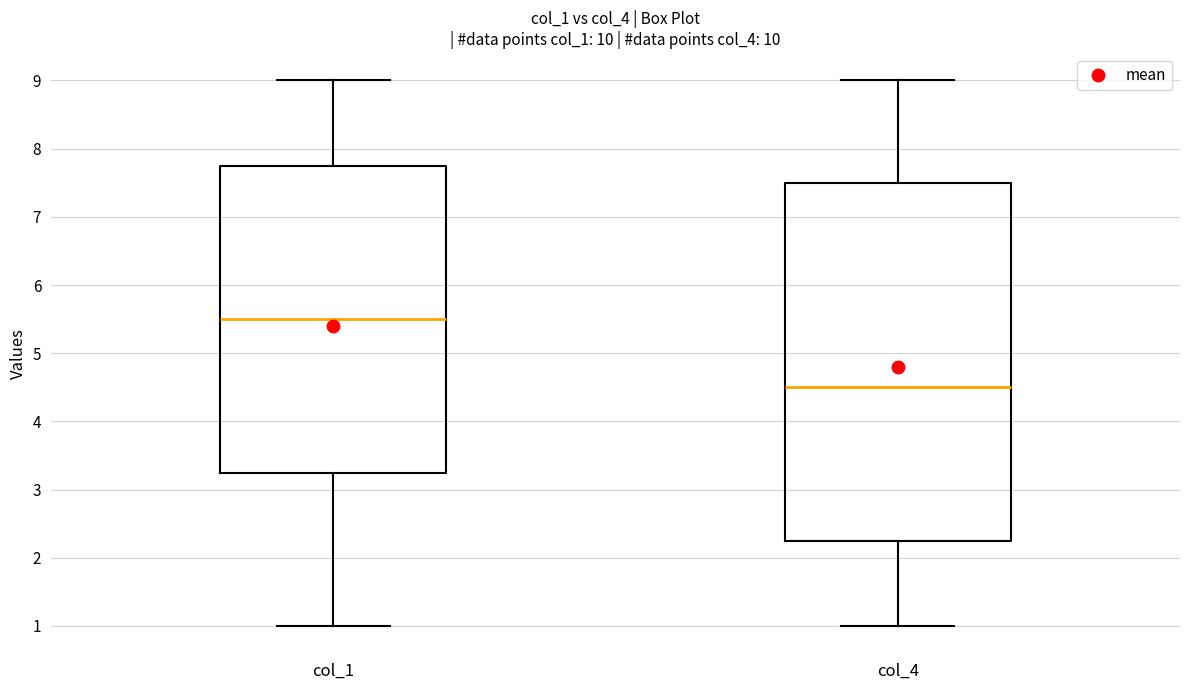

Comparing the boxes themselves (not the whiskers), which one is the tallest?

col_4